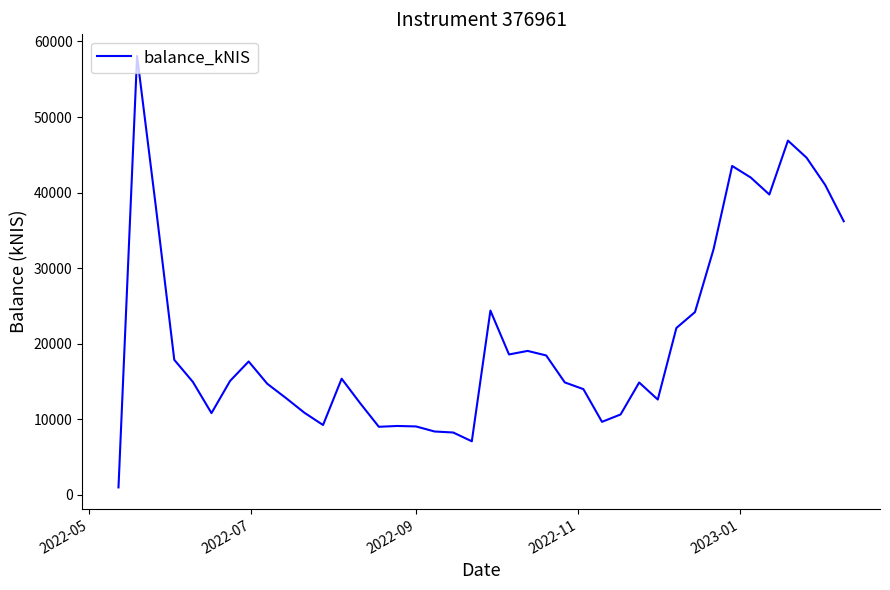

What is the difference between the maximum and minimum values?

57107.1